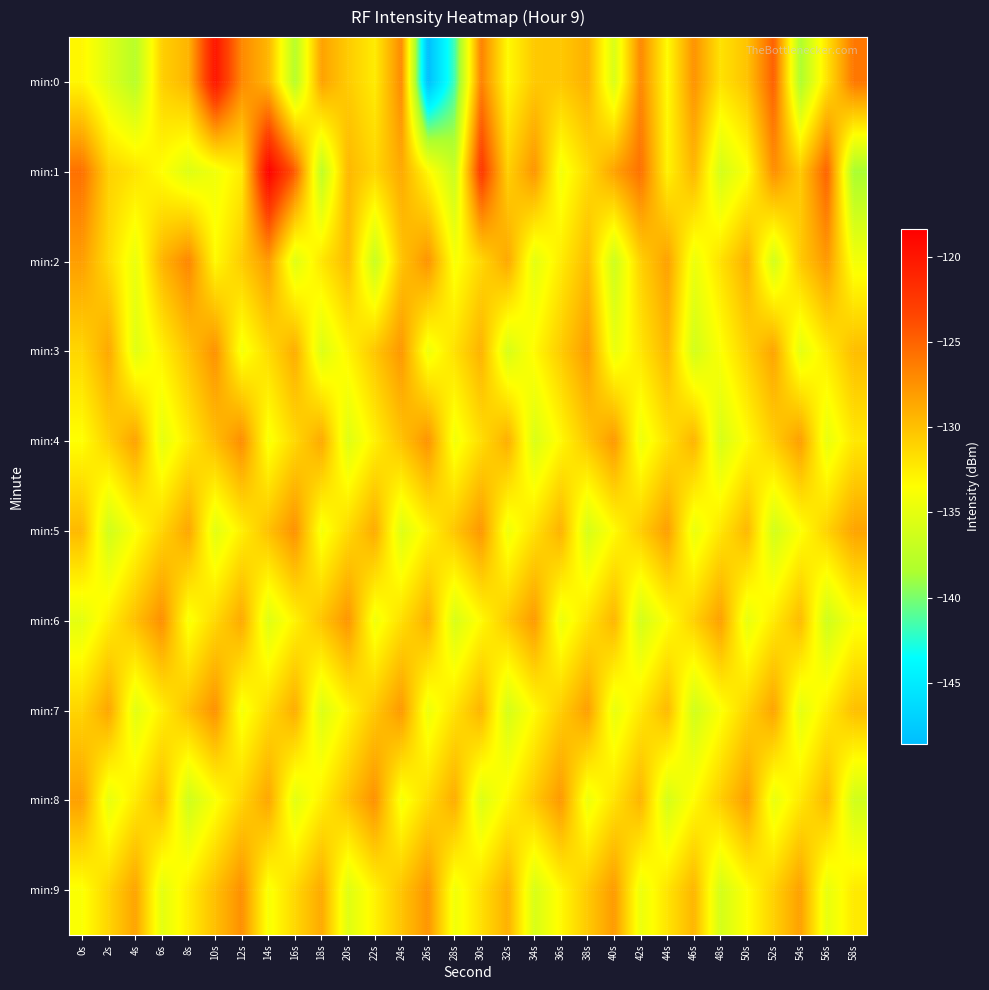

Reading left to right, what are all the values shown in this chart?

min:0: 0s=-133.0	2s=-135.5	4s=-137.8	6s=-130.8	8s=-129.3	10s=-119.9	12s=-127.0	14s=-129.4	16s=-137.9	18s=-128.3	20s=-130.6	22s=-132.4	24s=-127.1	26s=-148.6	28s=-141.7	30s=-126.6	32s=-133.2	34s=-130.5	36s=-130.4	38s=-129.1	40s=-135.8	42s=-126.9	44s=-133.3	46s=-127.4	48s=-131.9	50s=-130.1	52s=-124.8	54s=-138.4	56s=-131.9	58s=-126.1
min:1: 0s=-125.7	2s=-130.9	4s=-132.0	6s=-133.5	8s=-135.5	10s=-134.3	12s=-132.4	14s=-118.4	16s=-124.7	18s=-137.4	20s=-129.5	22s=-131.2	24s=-128.7	26s=-133.1	28s=-136.8	30s=-122.4	32s=-130.9	34s=-127.6	36s=-134.2	38s=-131.5	40s=-128.3	42s=-125.7	44s=-132.8	46s=-129.4	48s=-136.1	50s=-133.7	52s=-127.2	54s=-130.5	56s=-124.9	58s=-138.6
min:2: 0s=-128.1	2s=-131.5	4s=-134.7	6s=-129.3	8s=-126.8	10s=-133.2	12s=-130.6	14s=-127.9	16s=-135.4	18s=-132.1	20s=-129.7	22s=-136.8	24s=-130.2	26s=-127.5	28s=-133.9	30s=-131.3	32s=-128.6	34s=-135.1	36s=-132.4	38s=-129.8	40s=-136.5	42s=-130.9	44s=-128.2	46s=-134.6	48s=-131.8	50s=-129.1	52s=-136.2	54s=-130.5	56s=-127.8	58s=-134.1
min:3: 0s=-131.2	2s=-128.6	4s=-135.3	6s=-132.7	8s=-130.1	10s=-127.4	12s=-134.1	14s=-131.5	16s=-128.9	18s=-135.6	20s=-132.9	22s=-130.3	24s=-127.7	26s=-134.4	28s=-131.8	30s=-129.2	32s=-135.9	34s=-133.2	36s=-130.6	38s=-128.0	40s=-134.7	42s=-132.1	44s=-129.5	46s=-136.2	48s=-133.6	50s=-131.0	52s=-128.4	54s=-135.1	56s=-132.4	58s=-129.8
min:4: 0s=-133.5	2s=-130.9	4s=-128.3	6s=-135.0	8s=-132.4	10s=-129.8	12s=-127.2	14s=-133.9	16s=-131.3	18s=-128.7	20s=-135.4	22s=-132.7	24s=-130.1	26s=-127.5	28s=-134.2	30s=-131.6	32s=-129.0	34s=-135.7	36s=-133.1	38s=-130.4	40s=-127.8	42s=-134.5	44s=-131.9	46s=-129.3	48s=-135.9	50s=-133.3	52s=-130.7	54s=-128.1	56s=-134.8	58s=-132.2
min:5: 0s=-129.6	2s=-136.3	4s=-133.7	6s=-131.1	8s=-128.5	10s=-135.2	12s=-132.6	14s=-130.0	16s=-127.4	18s=-134.1	20s=-131.4	22s=-128.8	24s=-135.5	26s=-132.9	28s=-130.3	30s=-127.7	32s=-134.4	34s=-131.8	36s=-129.2	38s=-135.9	40s=-133.3	42s=-130.7	44s=-128.1	46s=-134.7	48s=-132.1	50s=-129.5	52s=-136.2	54s=-133.6	56s=-131.0	58s=-128.4
min:6: 0s=-135.1	2s=-132.5	4s=-129.9	6s=-127.3	8s=-133.9	10s=-131.3	12s=-128.7	14s=-135.4	16s=-132.8	18s=-130.2	20s=-127.6	22s=-134.3	24s=-131.7	26s=-129.1	28s=-135.8	30s=-133.2	32s=-130.5	34s=-127.9	36s=-134.6	38s=-132.0	40s=-129.4	42s=-136.1	44s=-133.5	46s=-130.9	48s=-128.2	50s=-134.9	52s=-132.3	54s=-129.7	56s=-136.4	58s=-133.8
min:7: 0s=-131.1	2s=-128.5	4s=-135.2	6s=-132.6	8s=-130.0	10s=-127.4	12s=-134.1	14s=-131.5	16s=-128.9	18s=-135.6	20s=-133.0	22s=-130.4	24s=-127.8	26s=-134.5	28s=-131.9	30s=-129.3	32s=-136.0	34s=-133.3	36s=-130.7	38s=-128.1	40s=-134.8	42s=-132.2	44s=-129.6	46s=-136.3	48s=-133.7	50s=-131.1	52s=-128.4	54s=-135.1	56s=-132.5	58s=-129.9
min:8: 0s=-128.2	2s=-134.9	4s=-132.3	6s=-129.7	8s=-136.4	10s=-133.8	12s=-131.1	14s=-128.5	16s=-135.2	18s=-132.6	20s=-130.0	22s=-127.4	24s=-134.1	26s=-131.5	28s=-128.9	30s=-135.6	32s=-133.0	34s=-130.4	36s=-127.8	38s=-134.5	40s=-131.9	42s=-129.3	44s=-136.0	46s=-133.3	48s=-130.7	50s=-128.1	52s=-134.8	54s=-132.2	56s=-129.6	58s=-136.3
min:9: 0s=-133.7	2s=-131.1	4s=-128.4	6s=-135.1	8s=-132.5	10s=-129.9	12s=-127.3	14s=-133.9	16s=-131.3	18s=-128.7	20s=-135.4	22s=-132.8	24s=-130.2	26s=-127.6	28s=-134.3	30s=-131.7	32s=-129.1	34s=-135.8	36s=-133.1	38s=-130.5	40s=-127.9	42s=-134.6	44s=-132.0	46s=-129.4	48s=-136.1	50s=-133.5	52s=-130.9	54s=-128.2	56s=-134.9	58s=-132.3